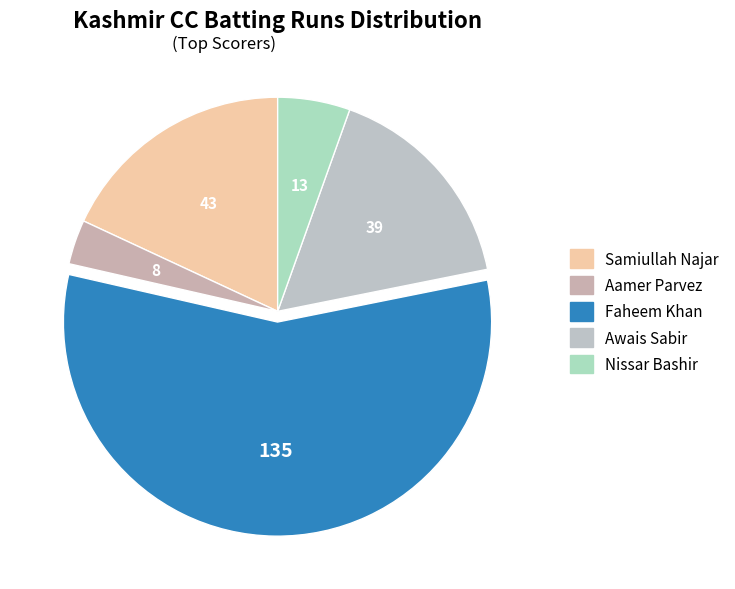

Is it true that Aamer Parvez is 1% of the pie?

False